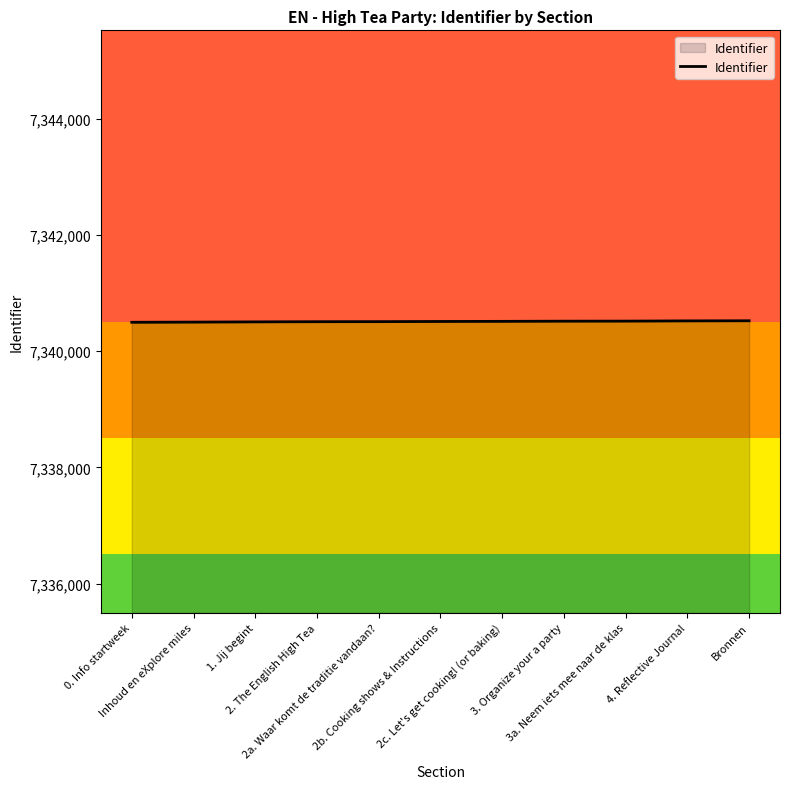

What is the greatest value displayed?

7340524